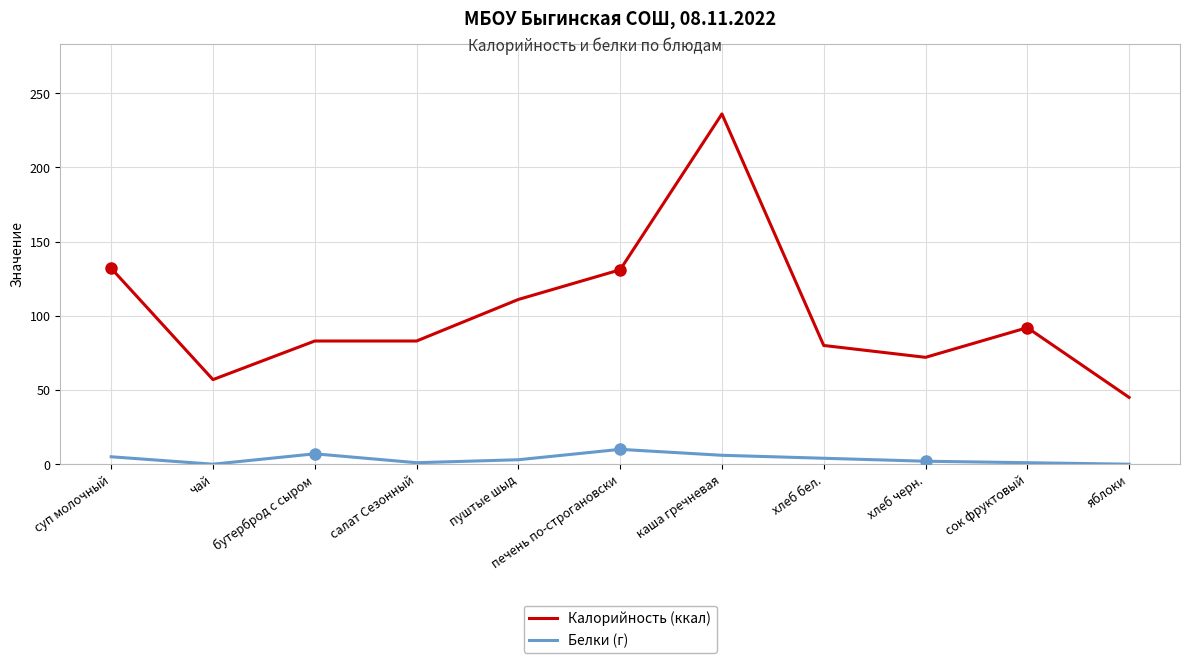

What is the minimum value for Калорийность (ккал)?

45